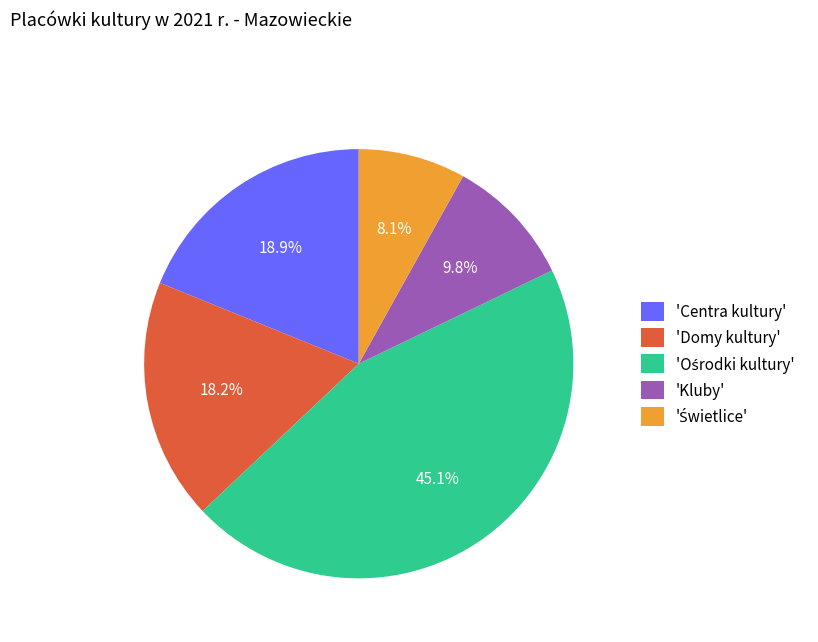

Is the sum of 'Domy kultury' and 'Kluby' greater than half?

No